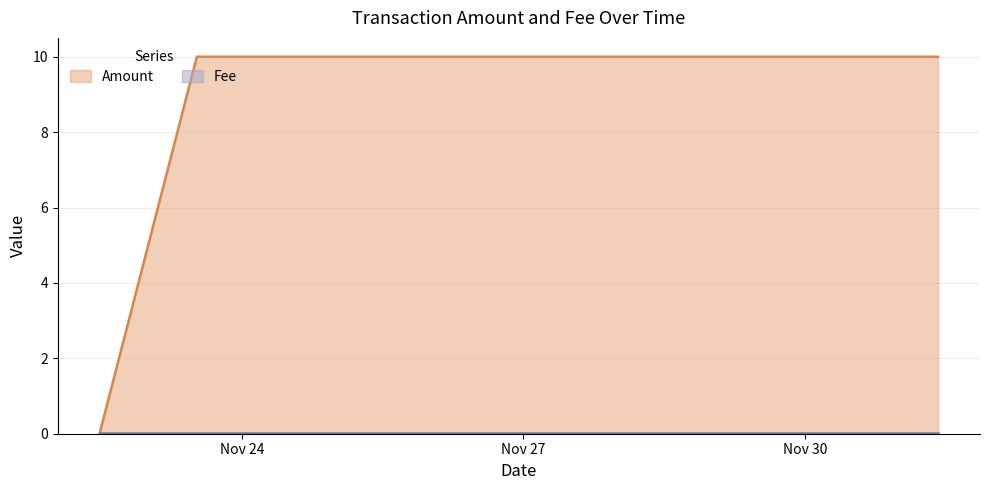

Where is Amount nearest to the value 5?

2021-11-22 11:35:20